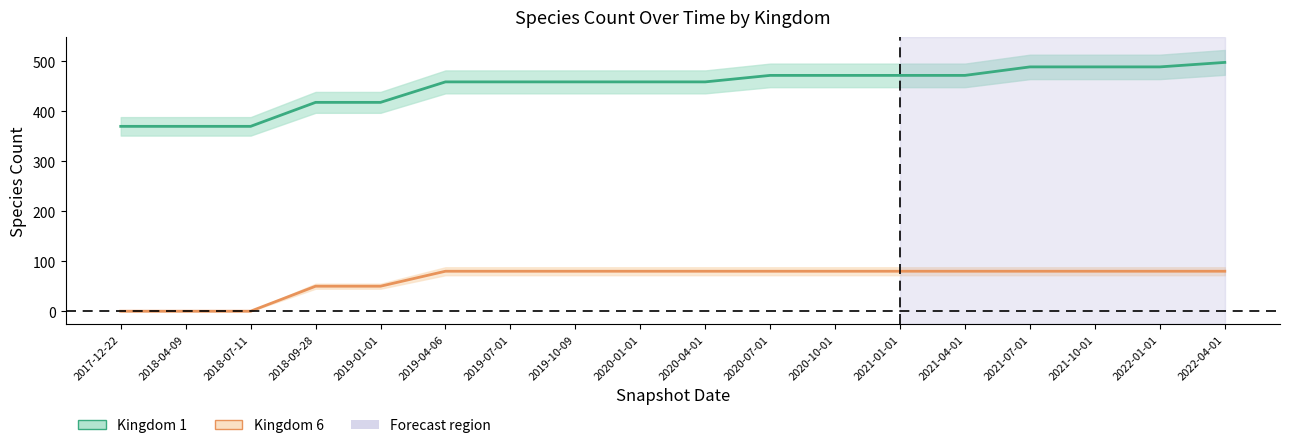

What is the sum of the Kingdom 6 values at 2021-01-01 and 2020-10-01?

160